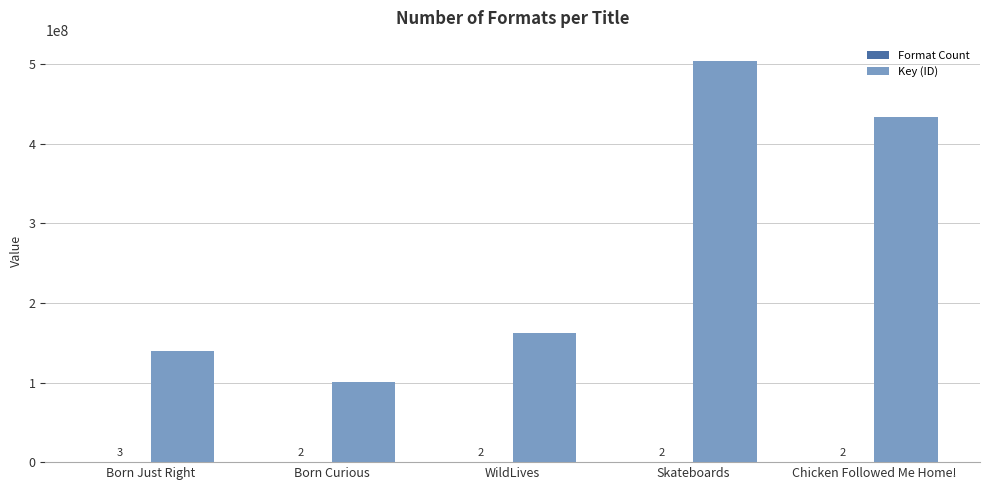

Which series has the widest spread of values?

Key (ID)